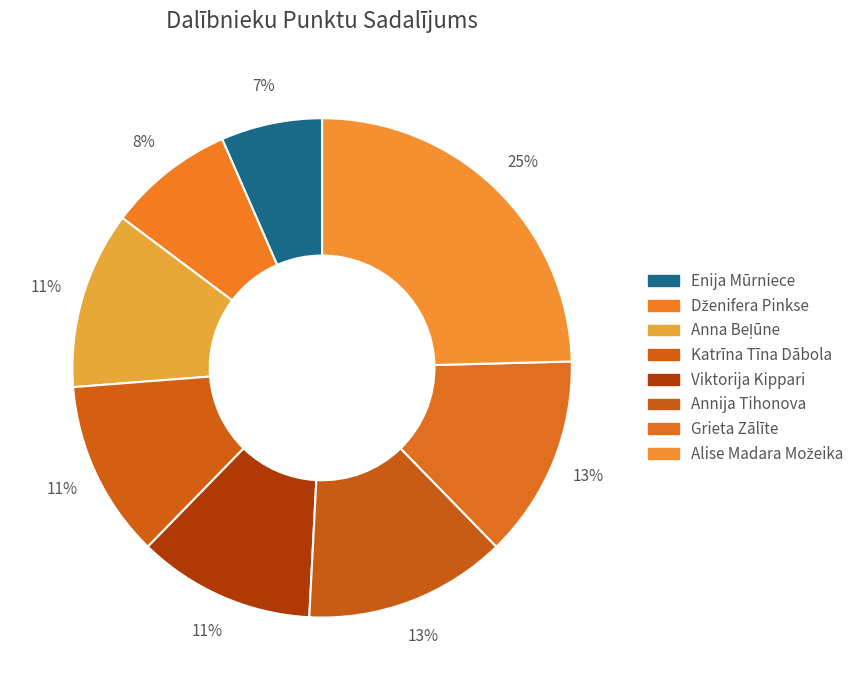

How many slices are in this pie chart?

8